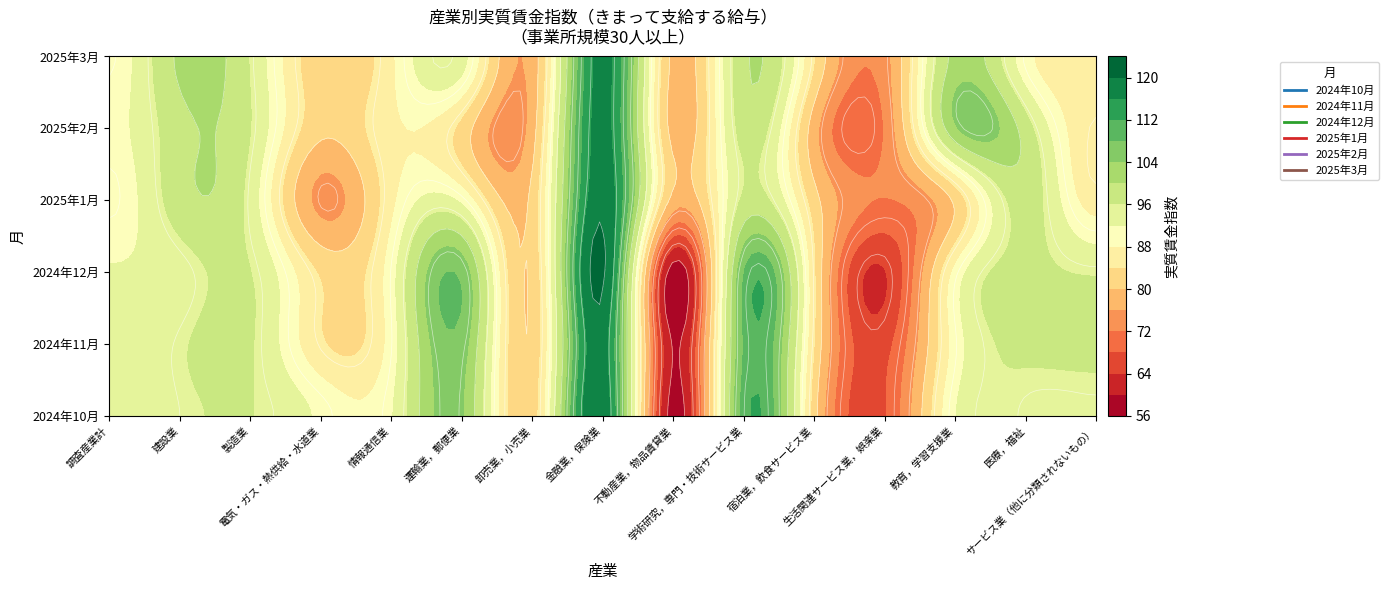

What is the minimum value for 2025年2月?

72.4